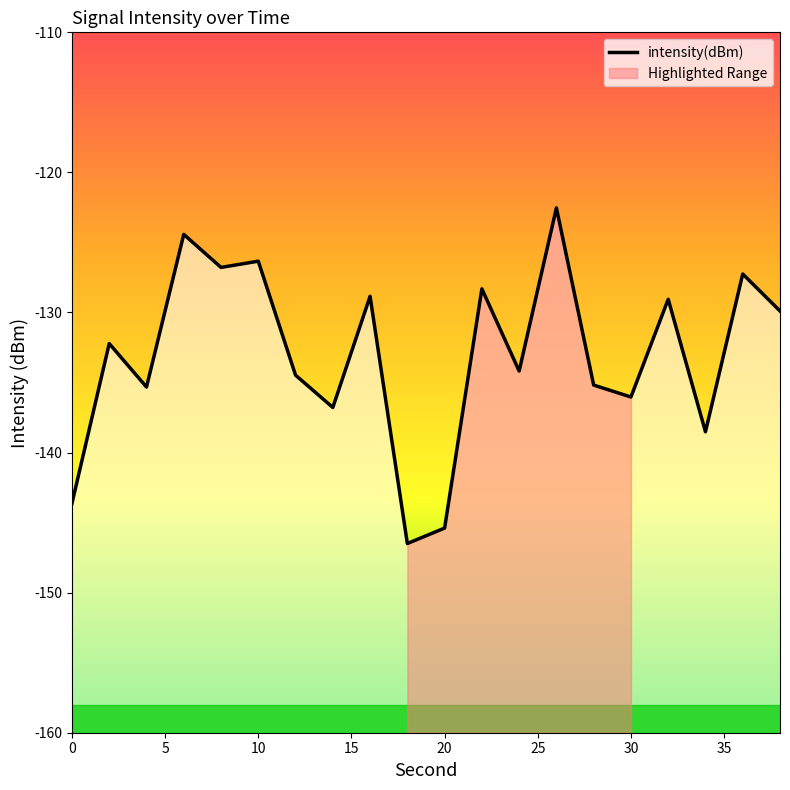

The value at 30 is -83.7. True or false?

False